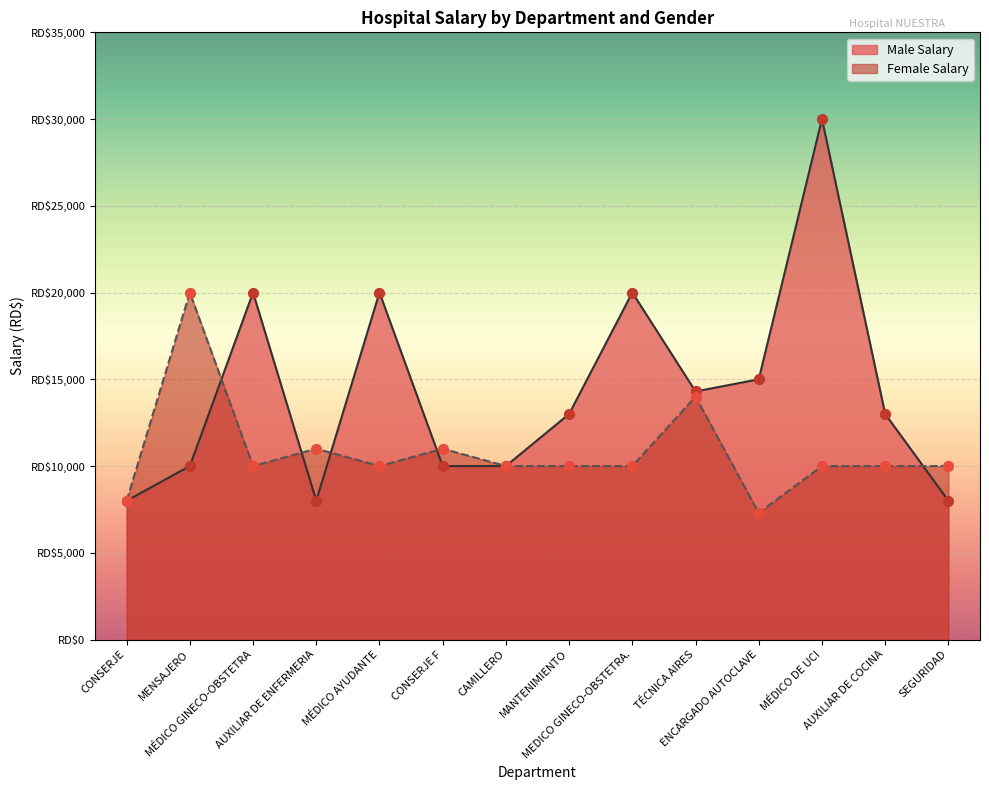

Which series has the widest spread of Y values?

Male Salary